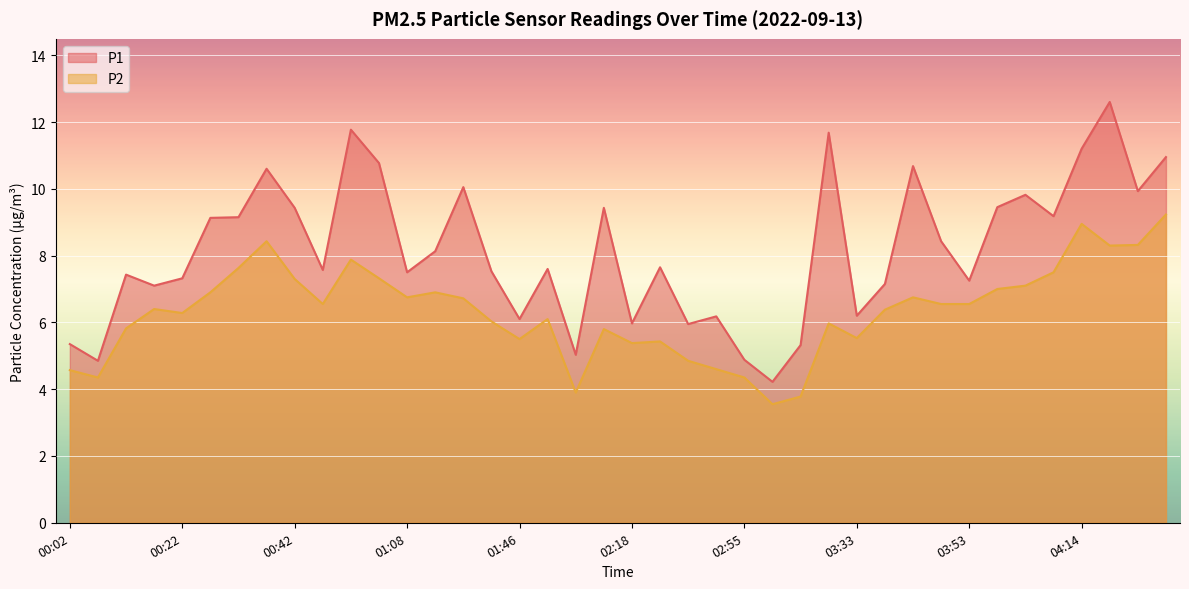

Reading left to right, extract all data points from this chart.

P1: 5.3	4.8	7.4	7.1	7.3	9.1	9.2	10.6	9.4	7.6	11.8	10.8	7.5	8.1	10.1	7.5	6.1	7.6	5.0	9.4	6.0	7.7	6.0	6.2	4.9	4.2	5.3	11.7	6.2	7.2	10.7	8.4	7.2	9.4	9.8	9.2	11.2	12.6	9.9	10.9
P2: 4.6	4.3	5.8	6.4	6.3	6.9	7.6	8.4	7.3	6.5	7.9	7.3	6.8	6.9	6.7	6.0	5.5	6.1	3.9	5.8	5.4	5.4	4.8	4.6	4.3	3.5	3.8	6.0	5.5	6.4	6.8	6.5	6.5	7.0	7.1	7.5	8.9	8.3	8.3	9.2